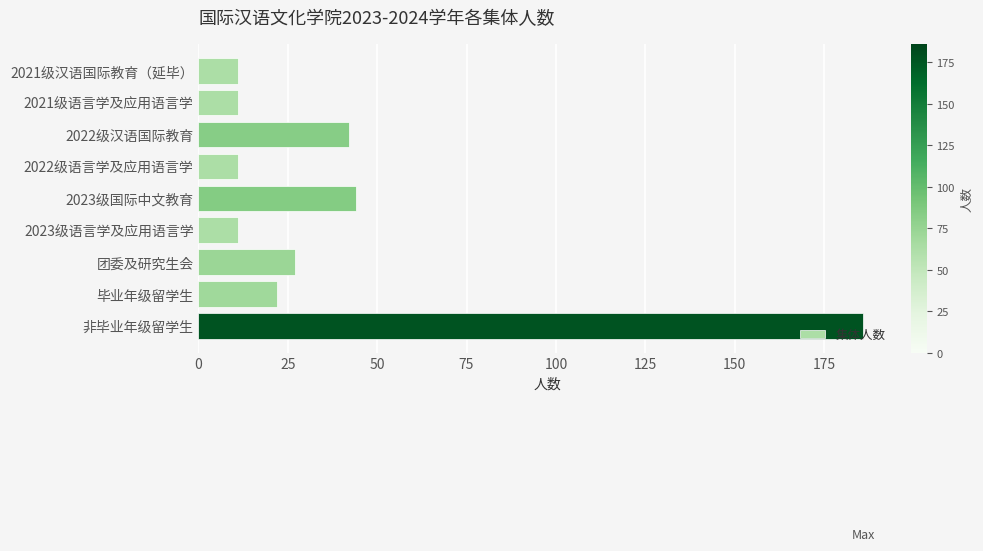

What is the difference between the maximum and minimum values?

175